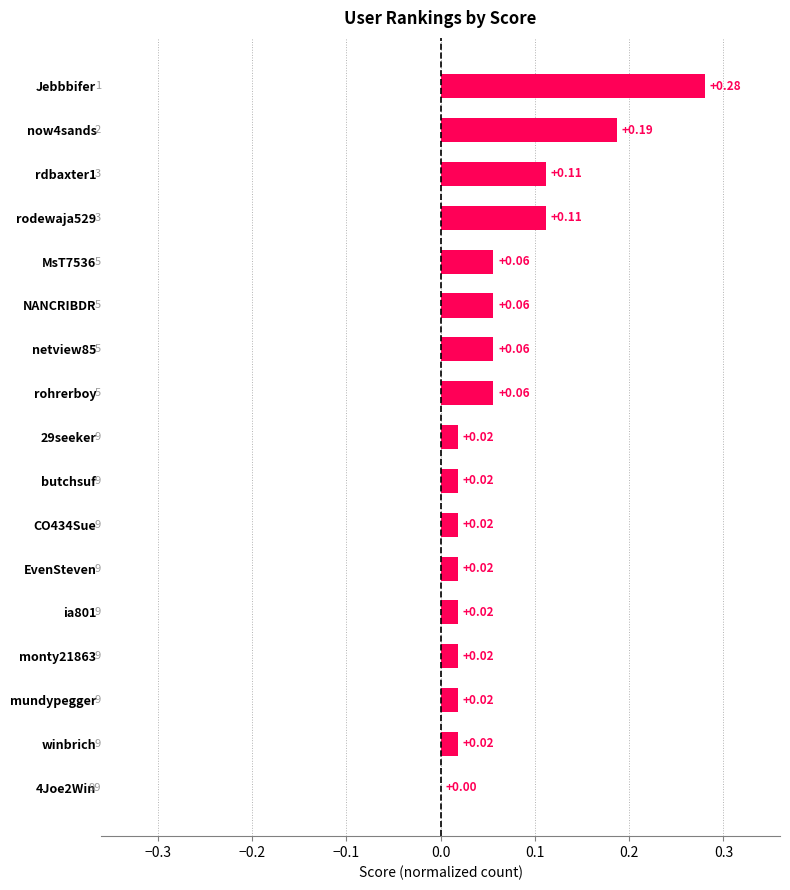

Which label corresponds to the largest value in the chart?

Jebbbifer